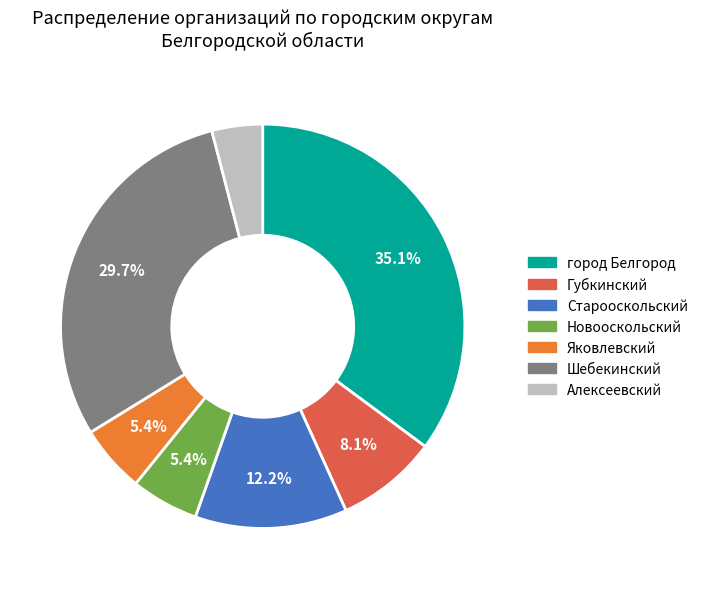

Does any single category account for the majority?

No